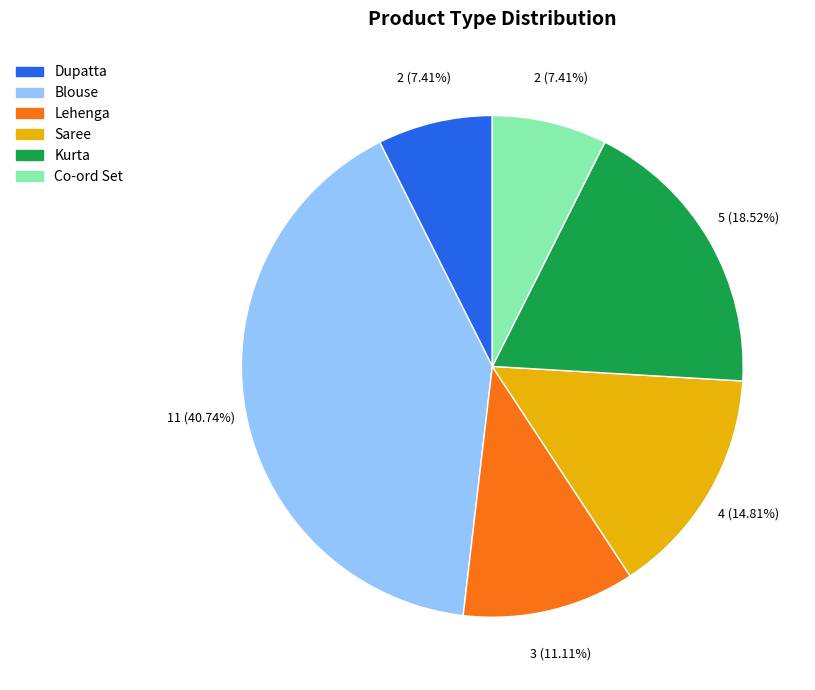

To the nearest percent, what is the average slice percentage?

17%